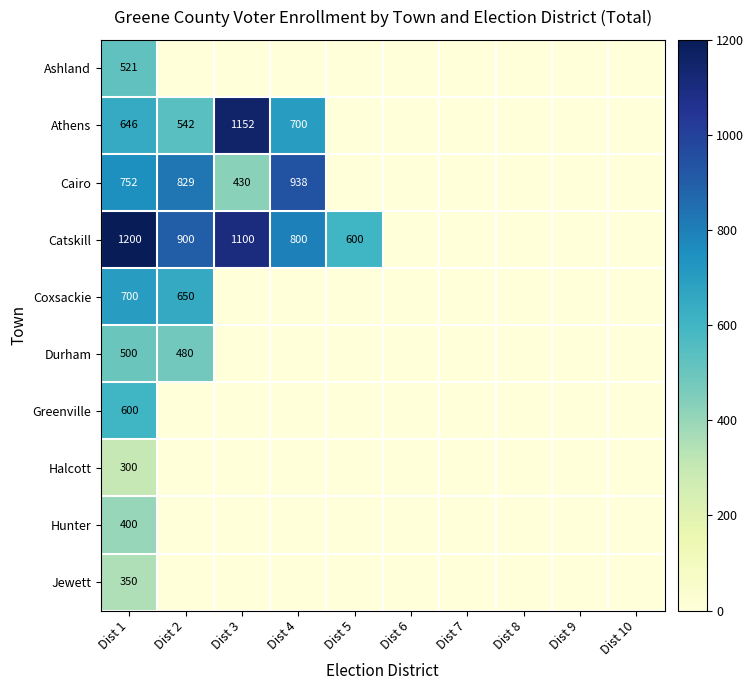

At which category is the sum across all series the highest?

Dist 1